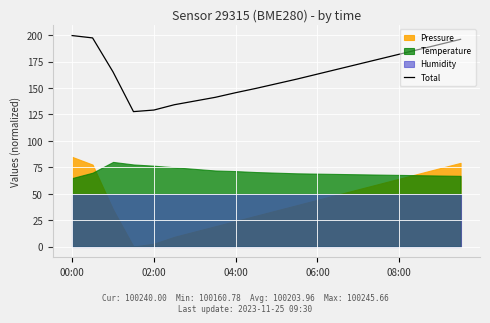

Reading left to right, transcribe all the data shown in this chart.

199.7	197.5	165.3	127.7	129.2	134.2	137.7	141.2	145.6	149.7	154.1	158.5	163.2	167.9	172.6	177.3	182.0	186.7	191.4	196.1